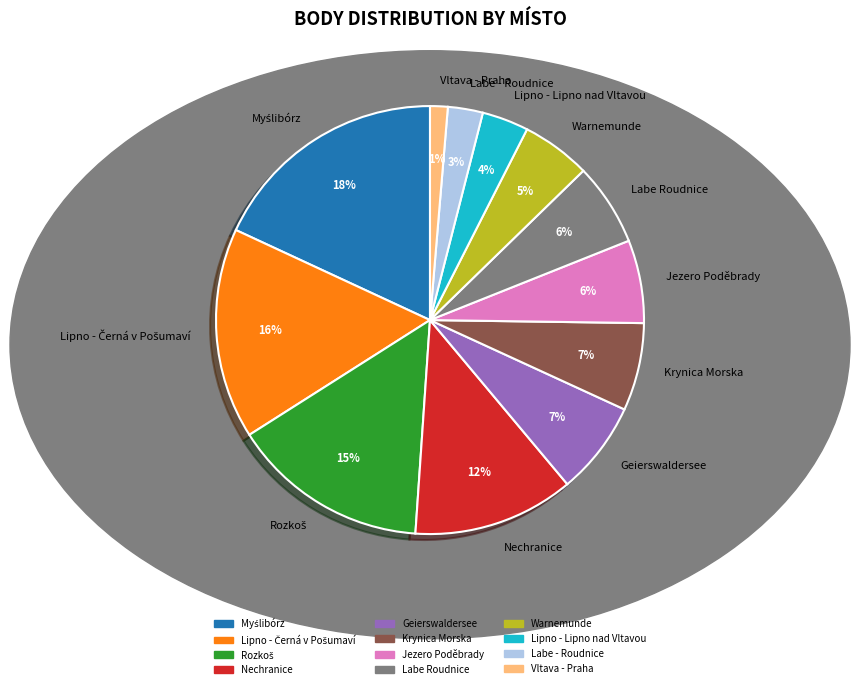

To the nearest percent, what percentage of the pie is Geierswaldersee?

7%